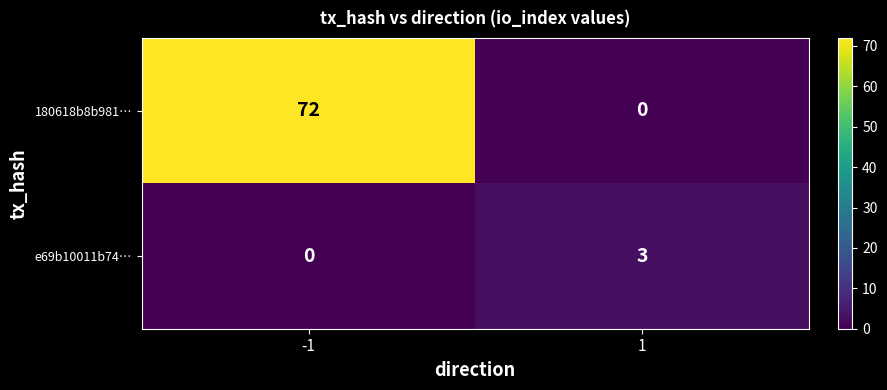

What is the average value of the 180618b8b981… series?

36